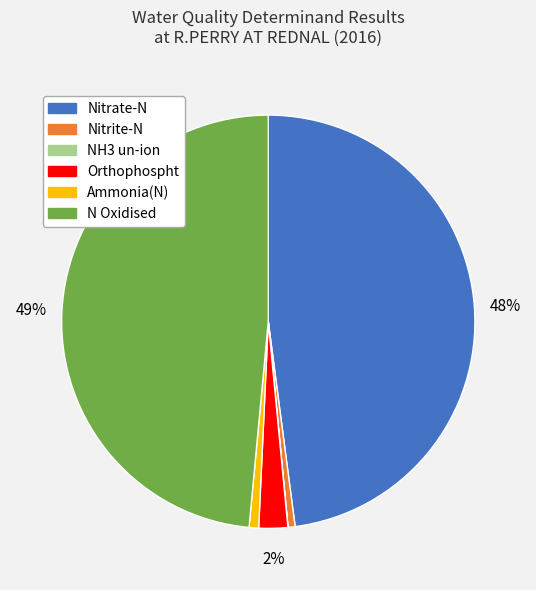

The Orthophospht slice represents 2% of the pie. True or false?

True